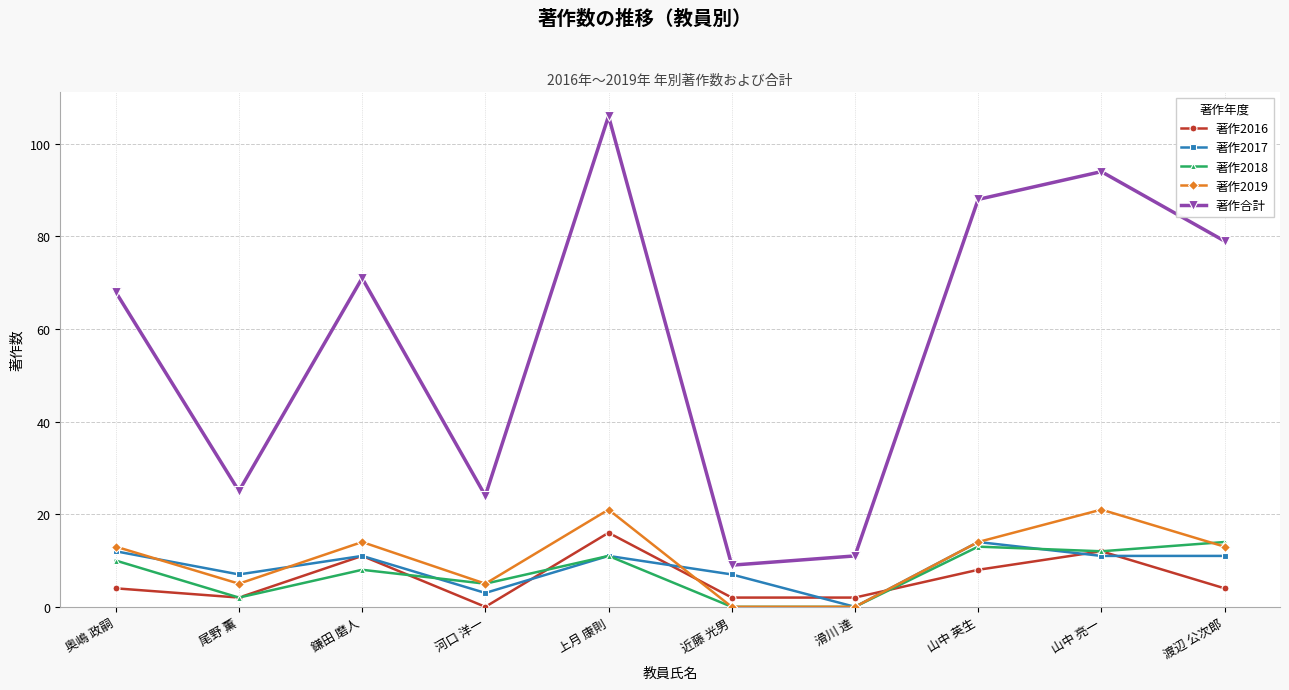

At which category is the sum across all series the highest?

上月 康則